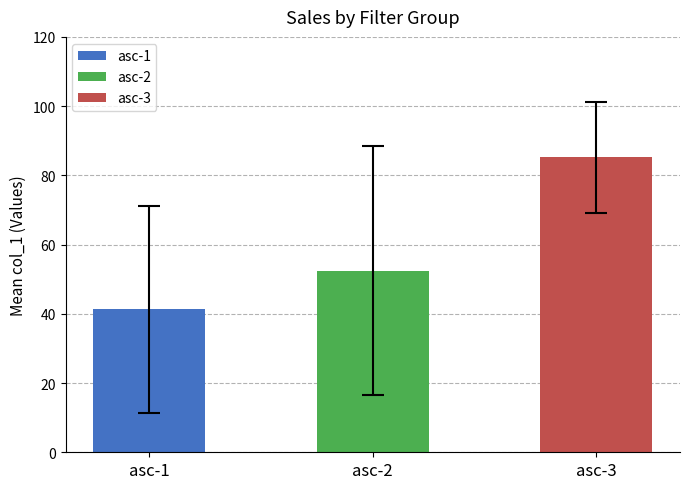

True or false: asc-2 has a value of 13 at asc-3.

False